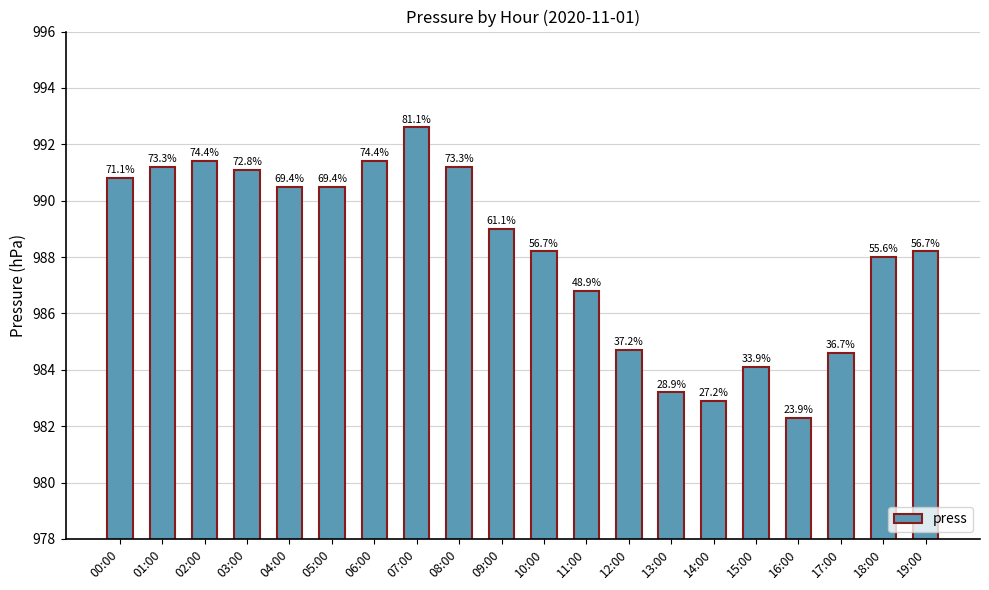

What is the greatest value displayed?

992.6